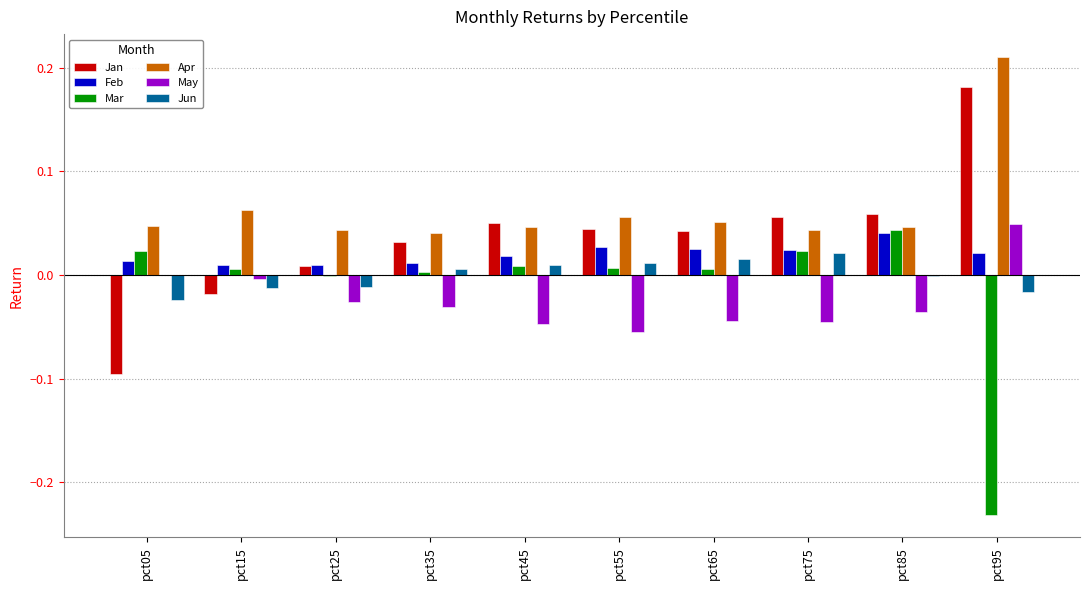

Between pct05 and pct25, which series saw the biggest shift?

Jan